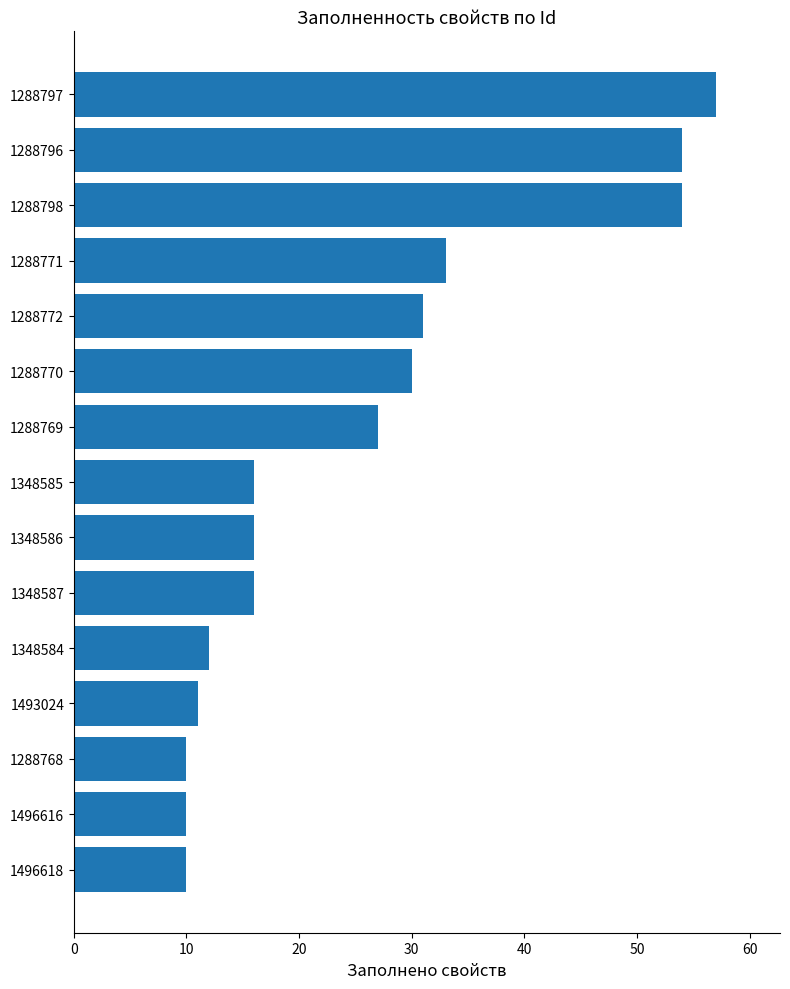

What is the change in value from 1493024 to 1348586?

+5